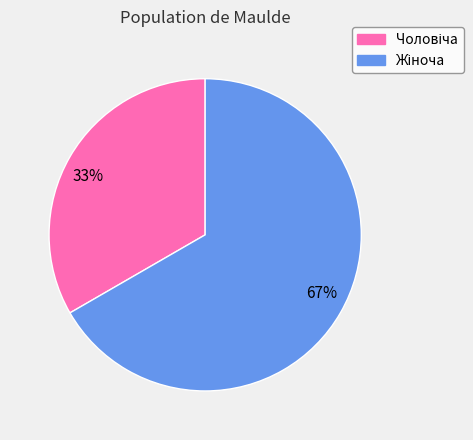

Is it true that 67% is 67% of the pie?

True